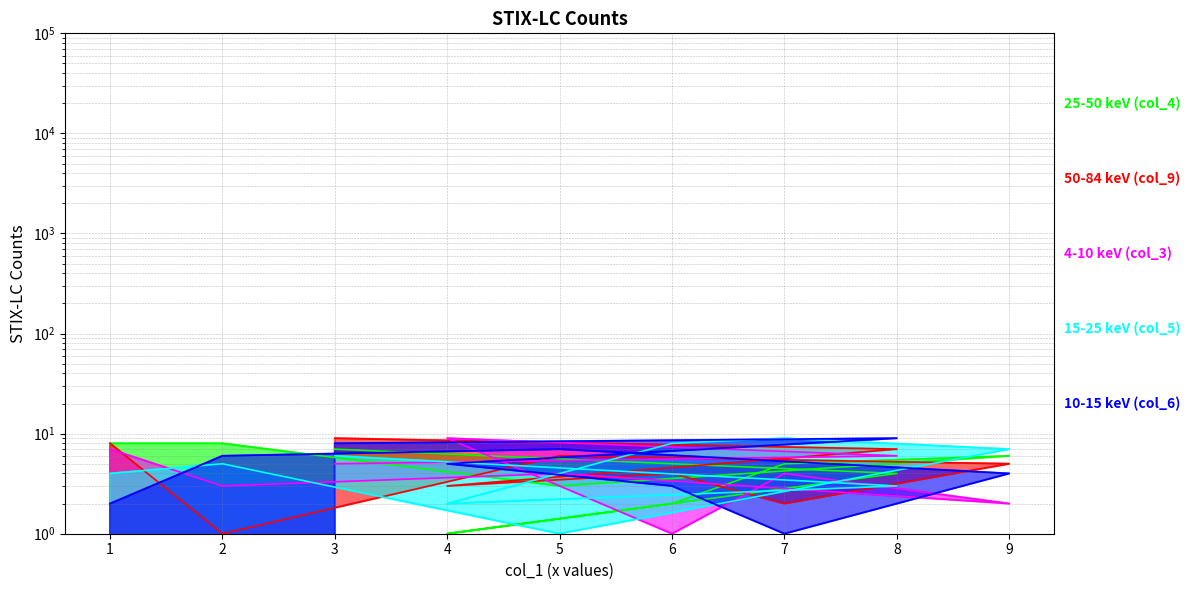

What is the label of the 8th point from the left?

8